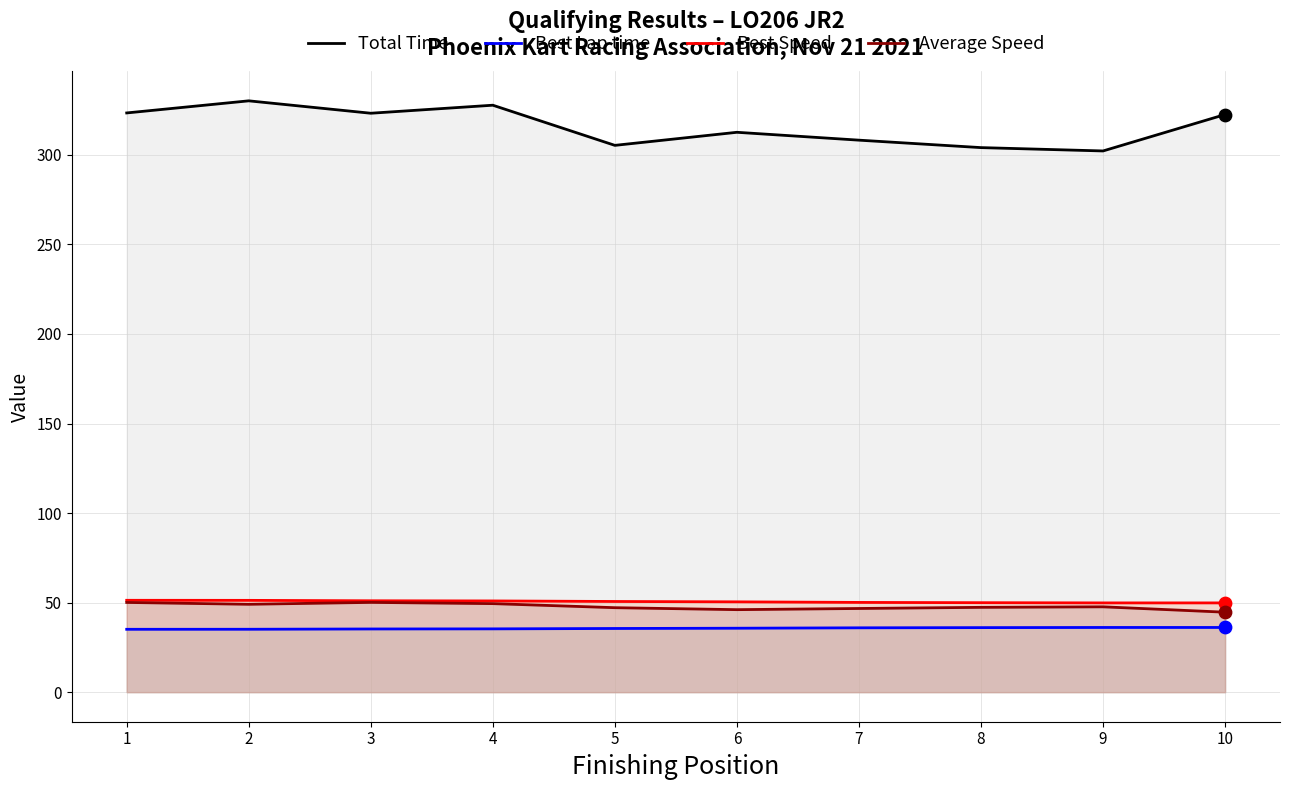

At which category is the sum across all series the highest?

2